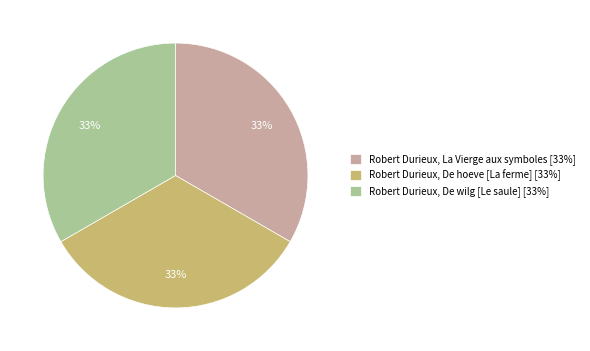

Do Robert Durieux, De hoeve [La ferme] [33%] and Robert Durieux, De wilg [Le saule] [33%] together represent more than half of the pie?

Yes